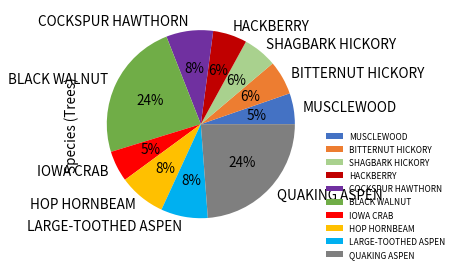

To the nearest percent, what portion does BLACK WALNUT represent?

24%